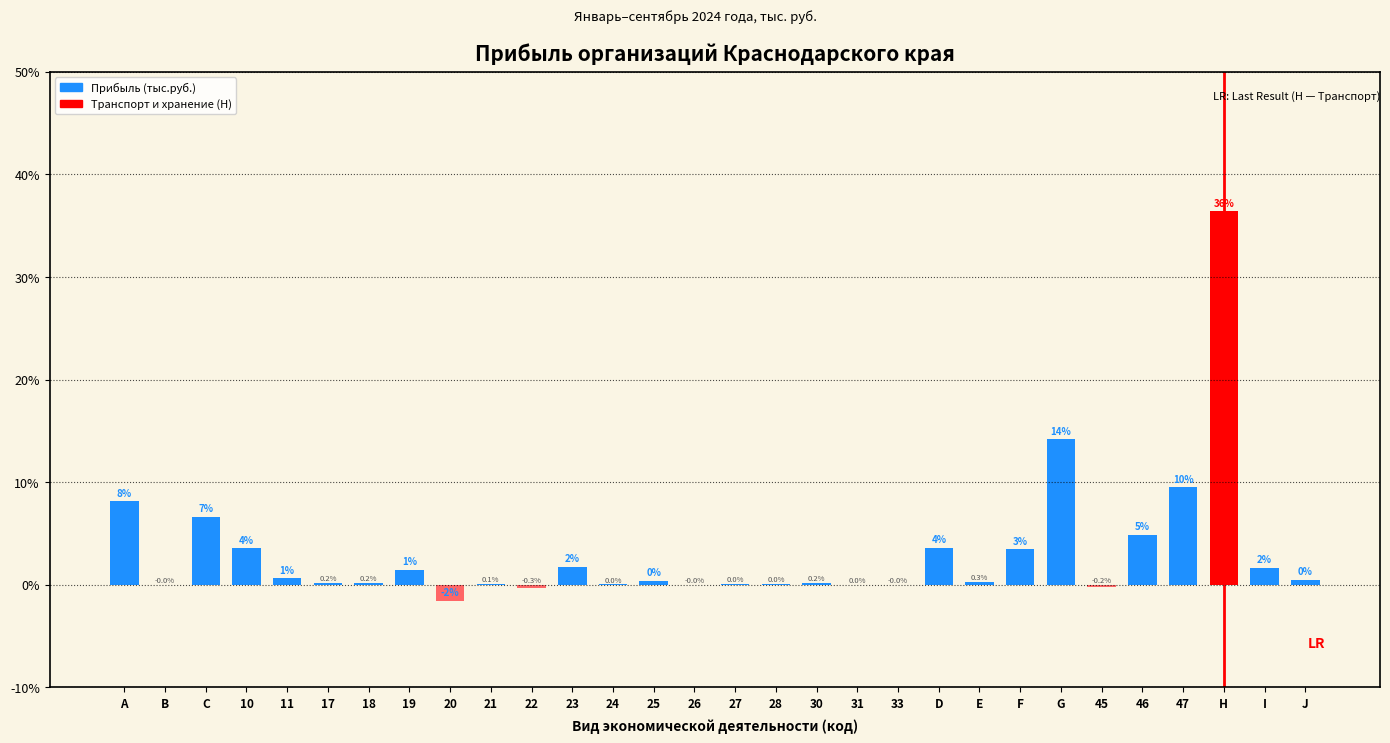

Where does the data first go above 0?

A